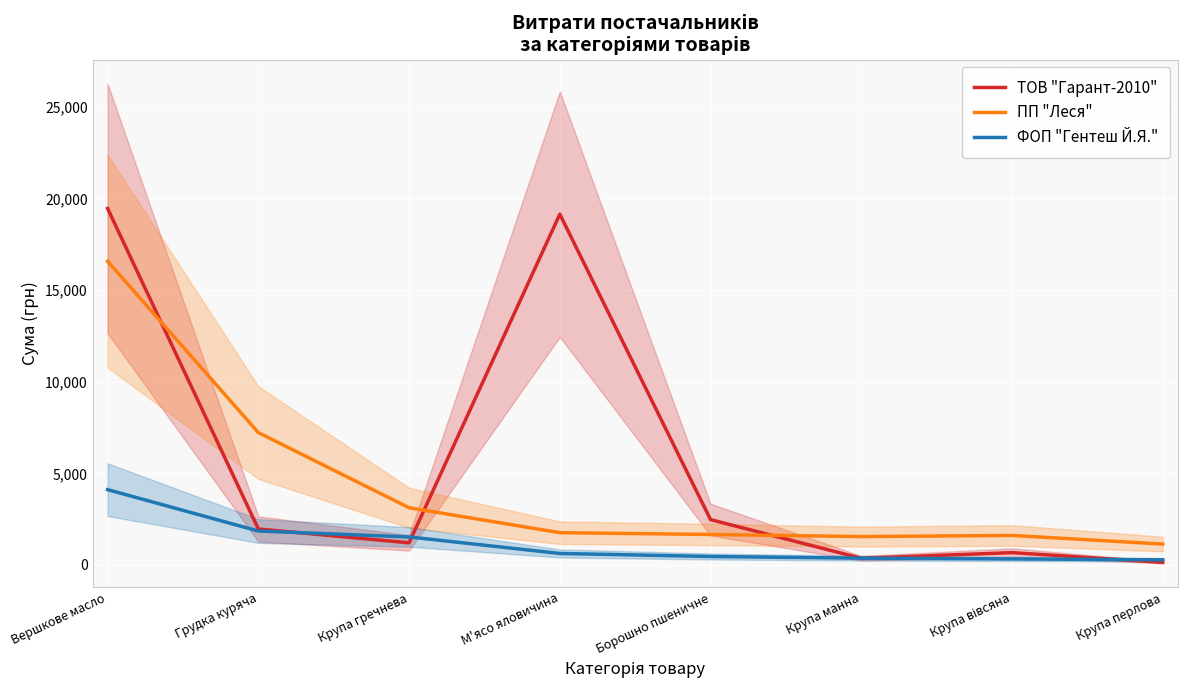

What is the spread (max minus min) of values at Борошно пшеничне?

2012.0